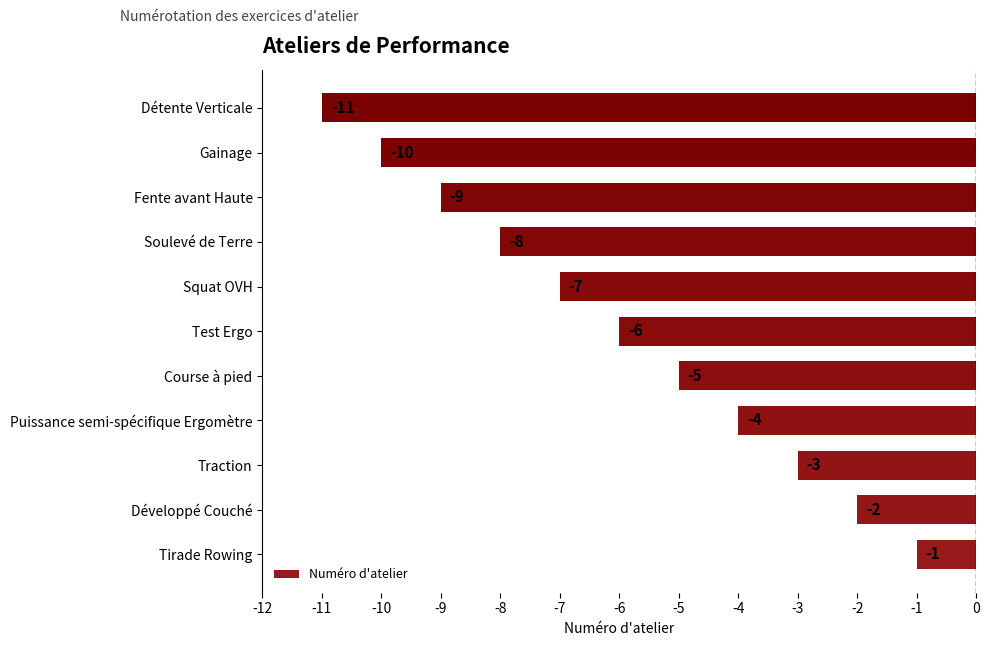

Count the number of values greater than -6.

5